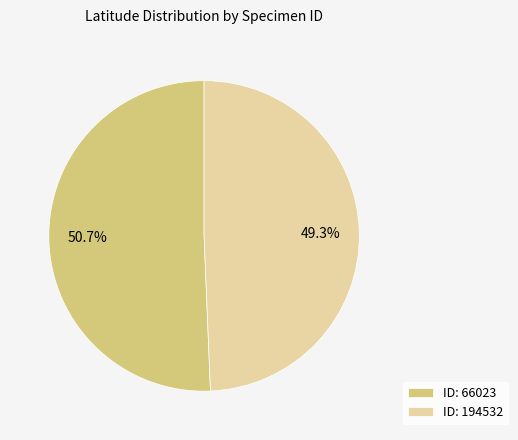

What is the largest slice in the pie chart?

ID: 66023